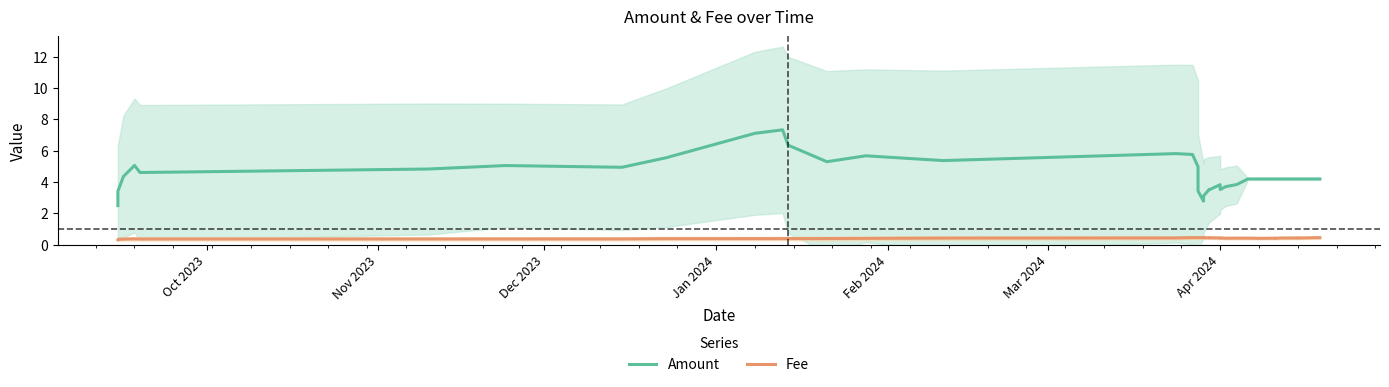

What is the sum of all Fee values?

16.6